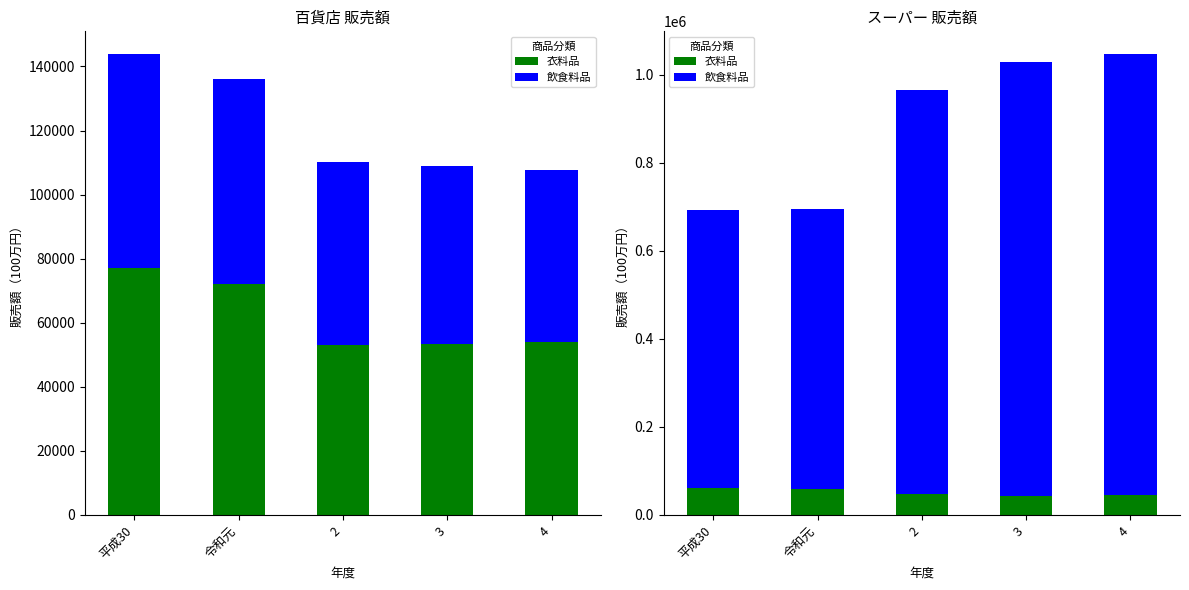

At which category is the sum across all series the highest?

4